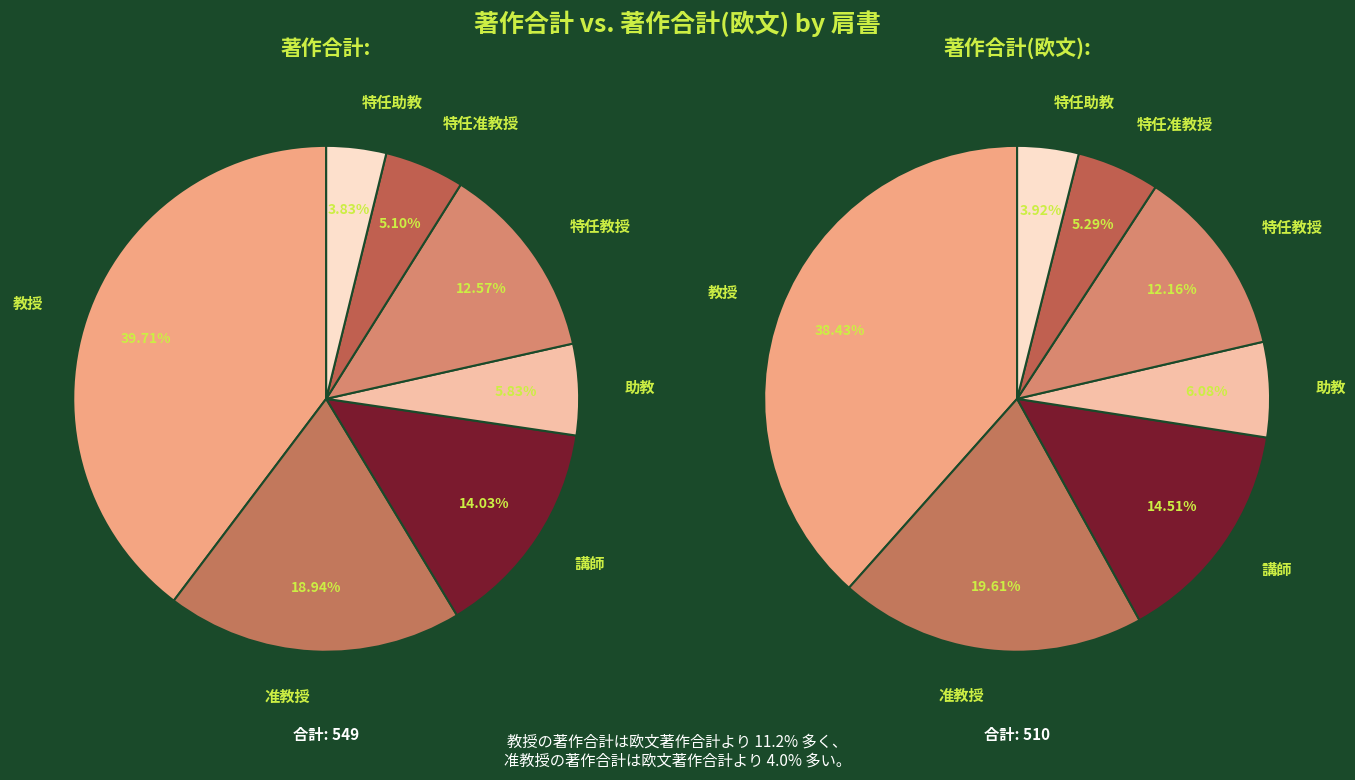

To the nearest percent, what is the combined percentage of 特任助教 and 助教?

10%